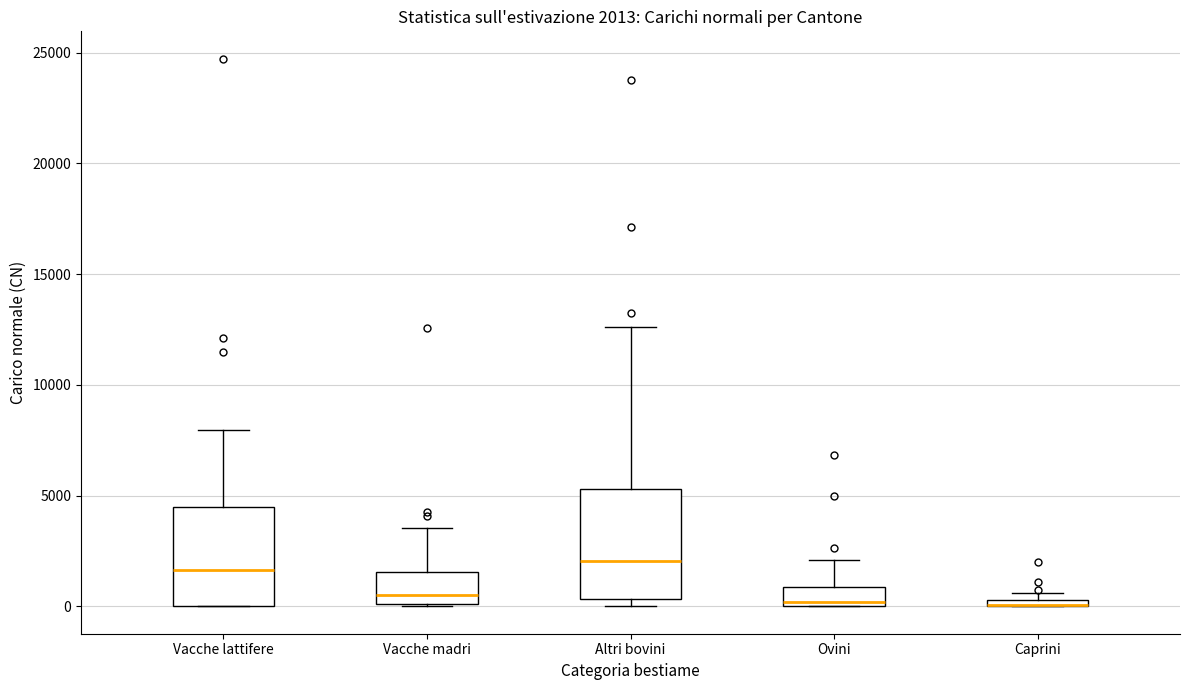

Comparing the boxes themselves (not the whiskers), which one is the tallest?

Altri bovini